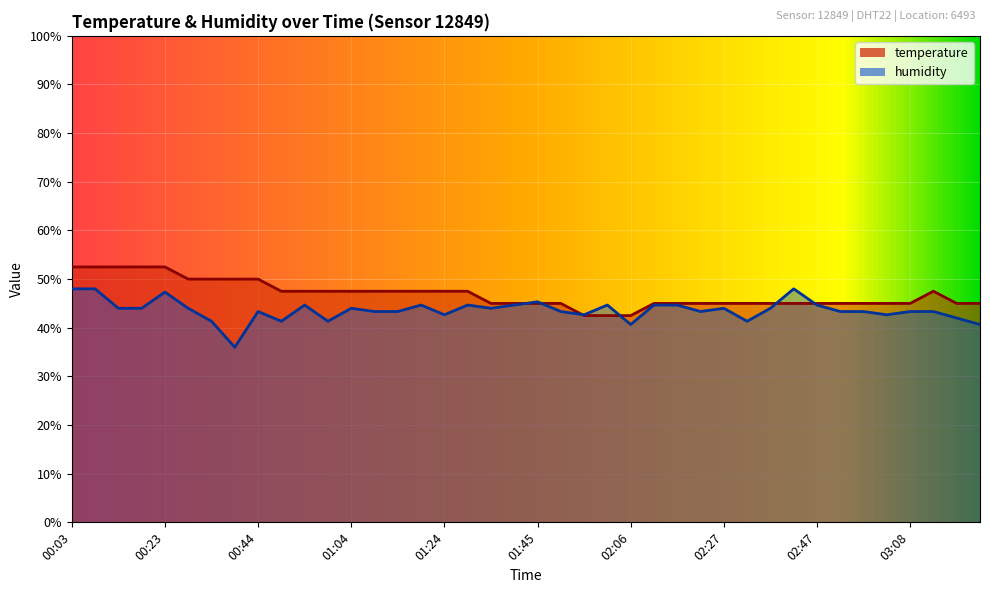

What is the spread (max minus min) of values at 02:37?

1.0